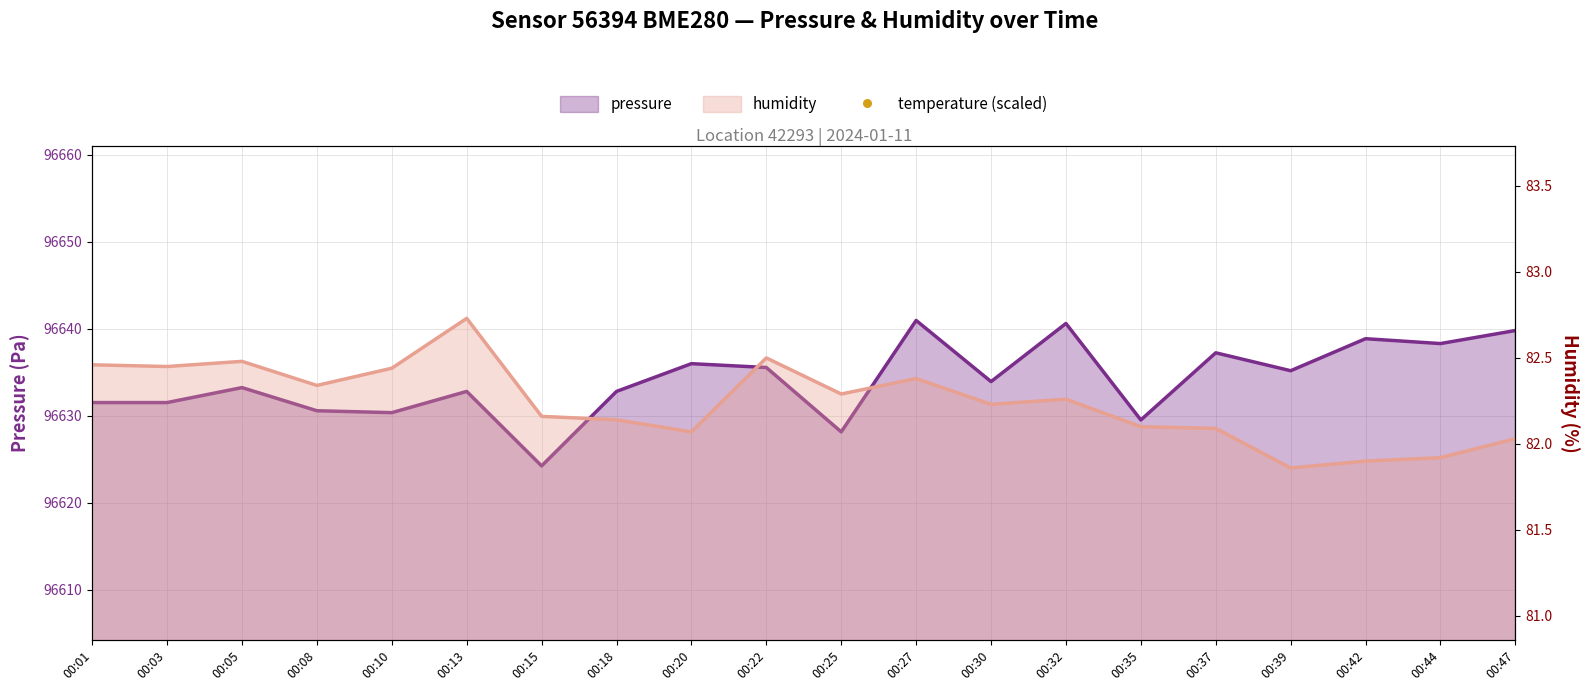

Approximately how many times larger is the value at 00:47 compared to 00:22?

1.0